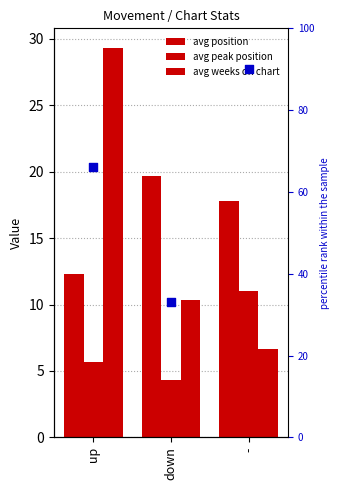

Which series has the widest spread of Y values?

percentile rank within the sample